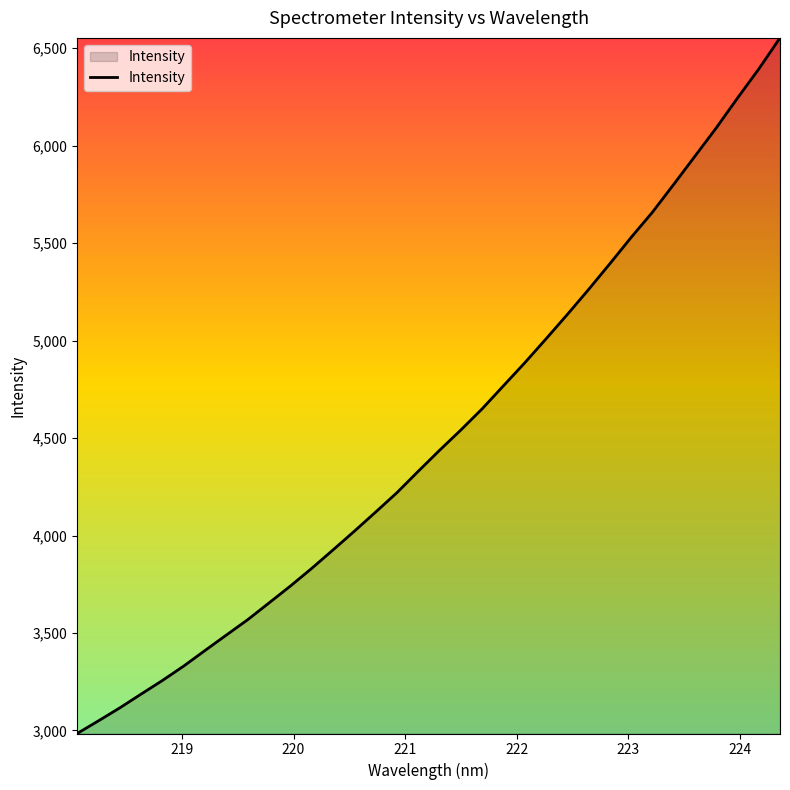

What is the difference between the maximum and minimum values?

3567.7